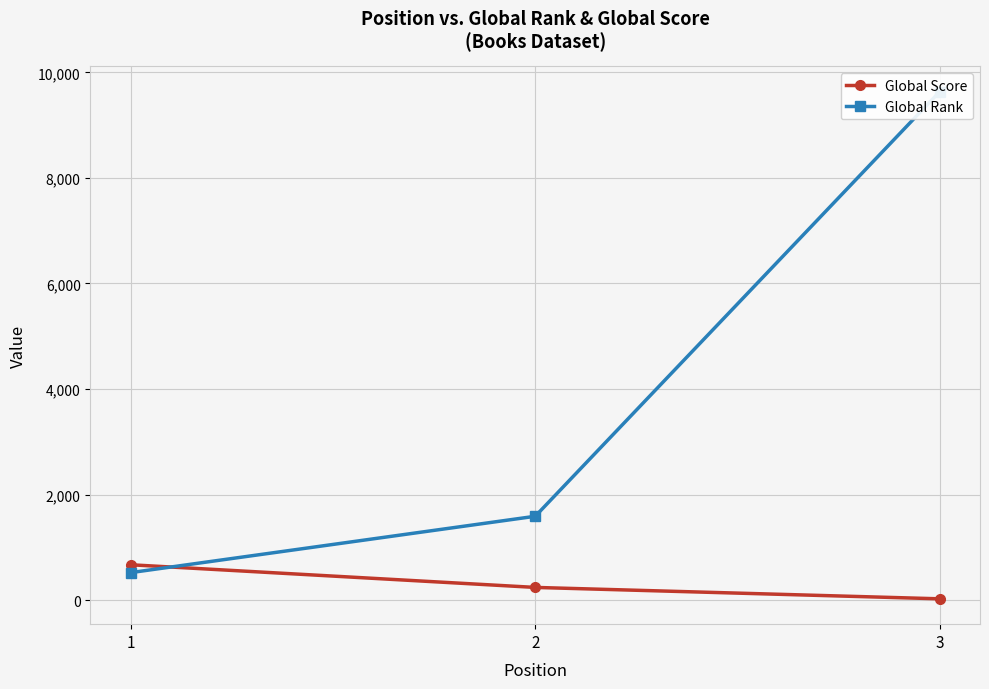

Is it true that Global Score equals 381 at 2?

False